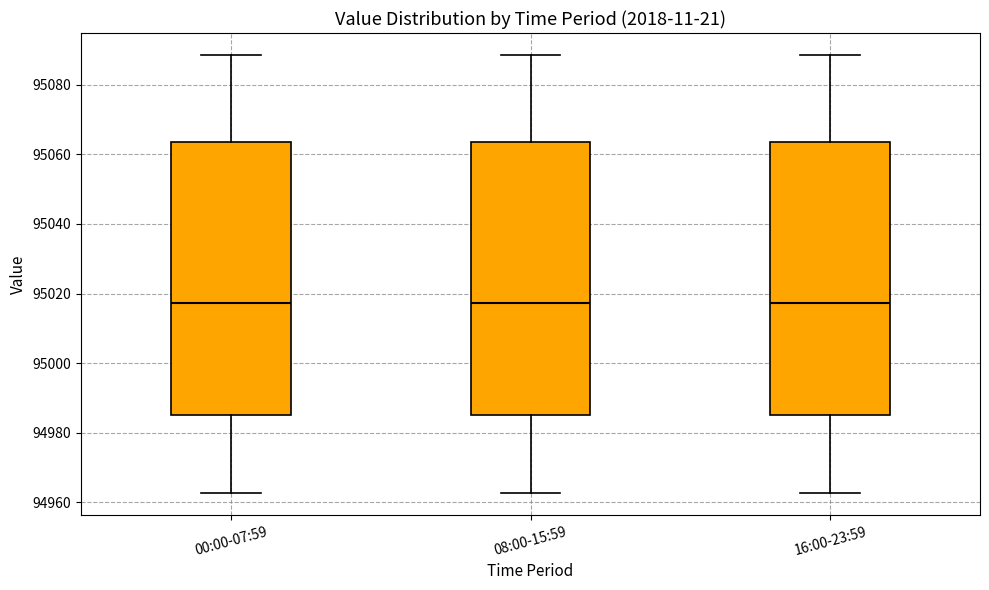

Reading left to right, transcribe this box plot: for each box, give where its median line is, the range the box spans, and where its two whiskers end, as read against the y-axis. The values are not printed on the chart, so give them approximately, as read against the axis.

00:00-07:59: median 95018, box 94986 to 95064, whiskers 94962 to 95088
08:00-15:59: median 95018, box 94986 to 95064, whiskers 94962 to 95088
16:00-23:59: median 95018, box 94986 to 95064, whiskers 94962 to 95088